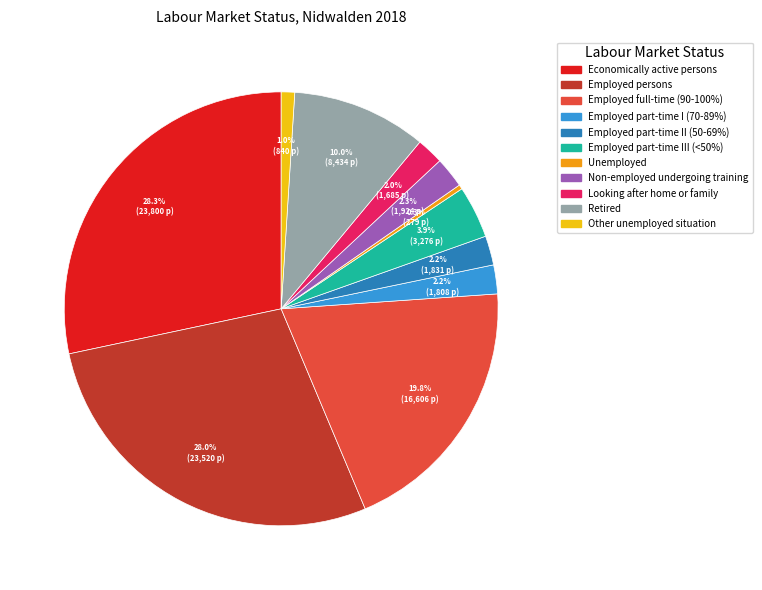

Which category has the smallest portion of the pie?

Unemployed